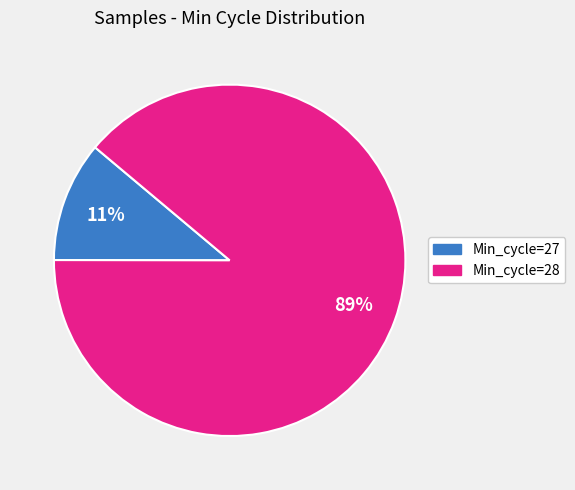

To the nearest percent, what is the difference between the largest and smallest slice percentages?

78%